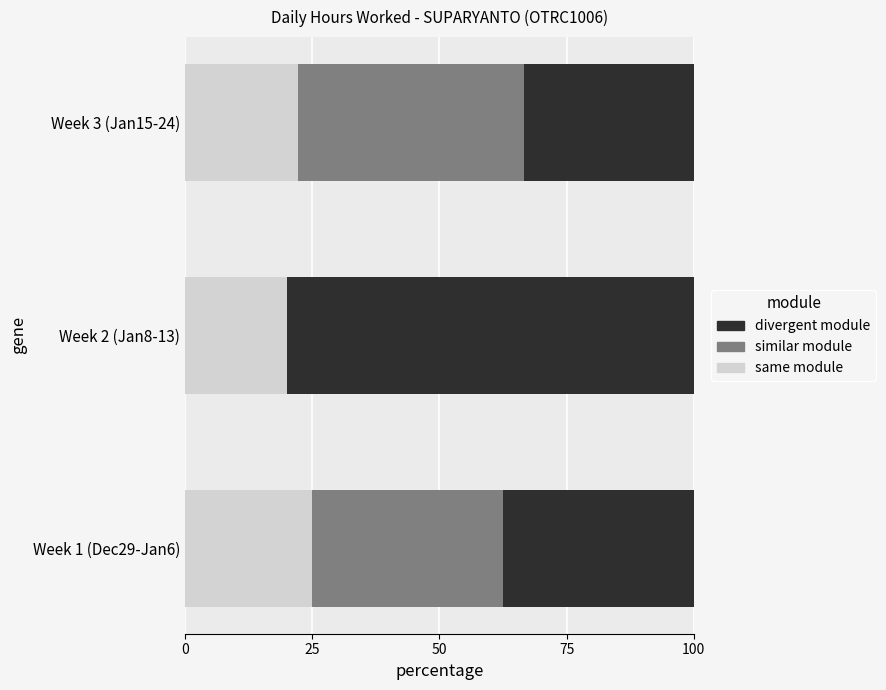

The value of same module at Week 1 (Dec29-Jan6) is 39.5. True or false?

False